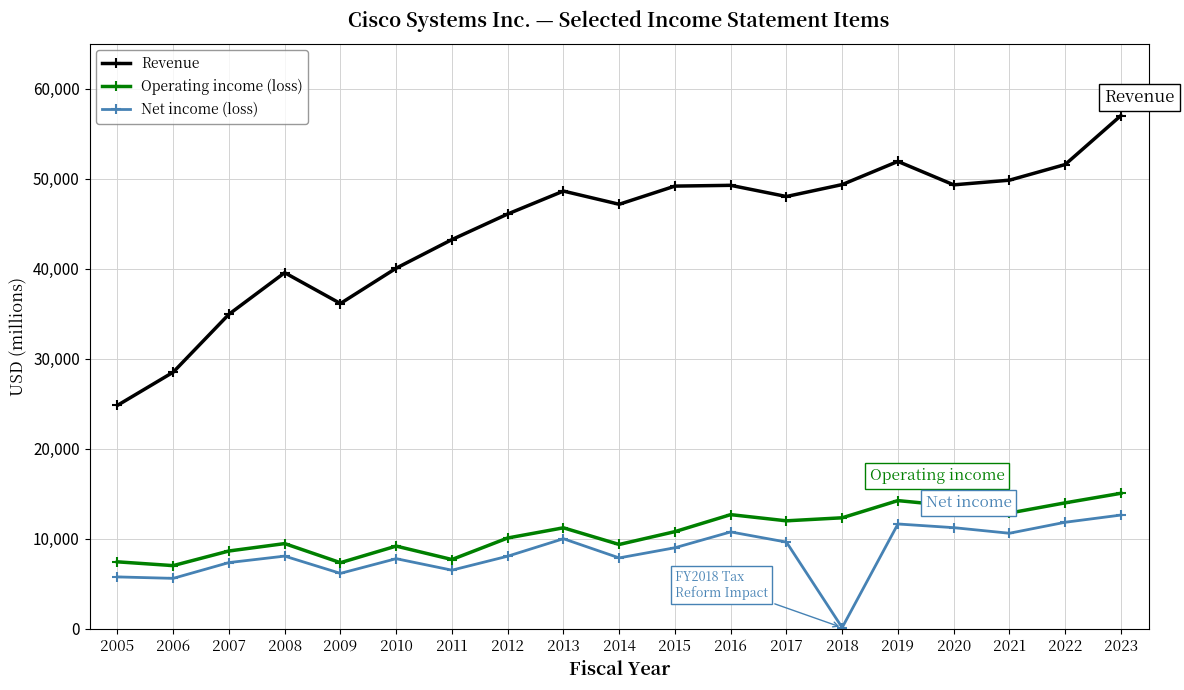

At how many categories does at least one series exceed 38950?

15